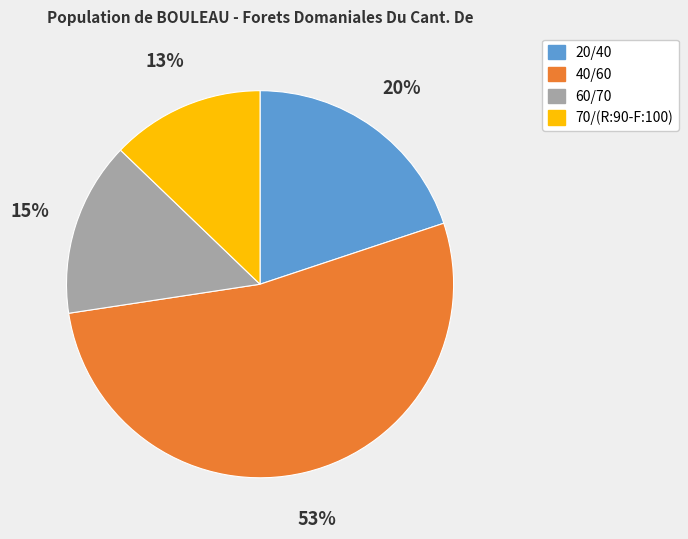

To the nearest percent, what is the average slice percentage?

25%